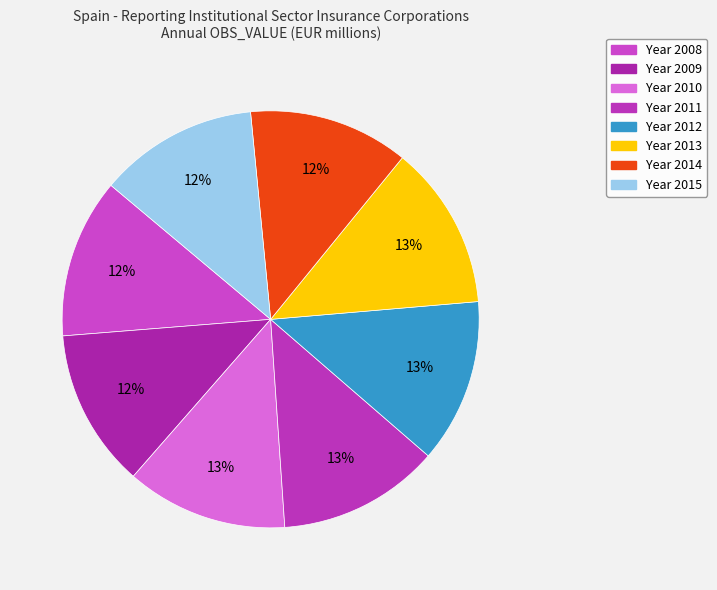

Rank the categories by value from highest to lowest.

2013, 2012, 2011, 2010, 2014, 2008, 2015, 2009